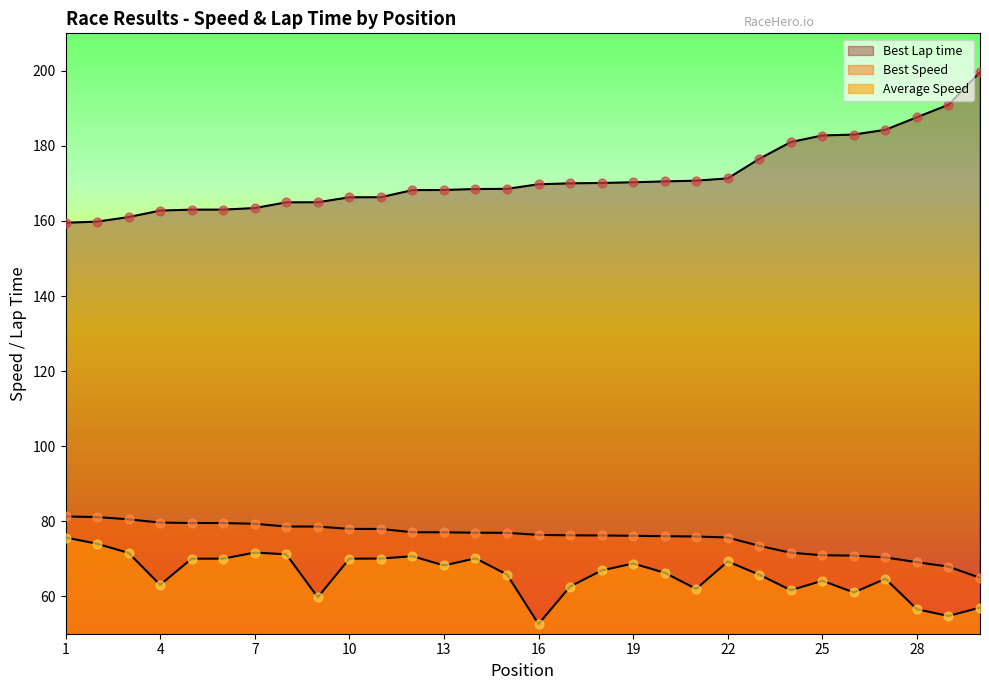

At how many categories does at least one series exceed 123?

30